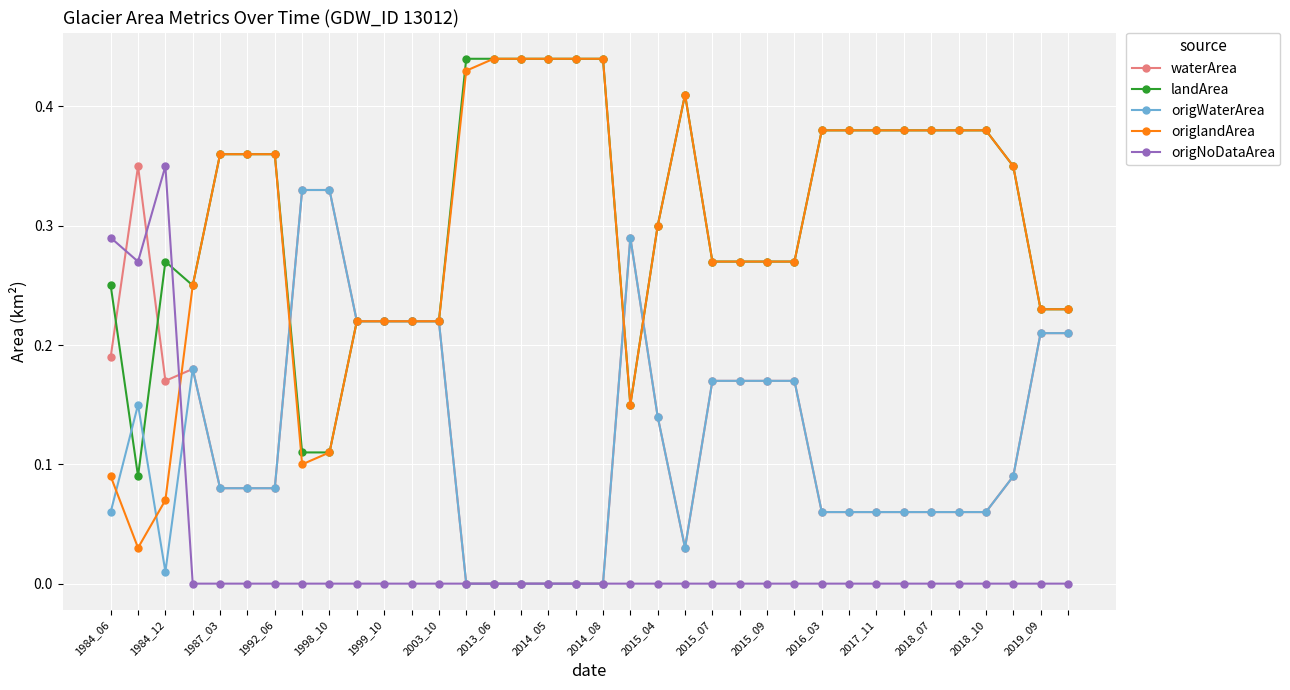

At how many categories does at least one series exceed 0?

36